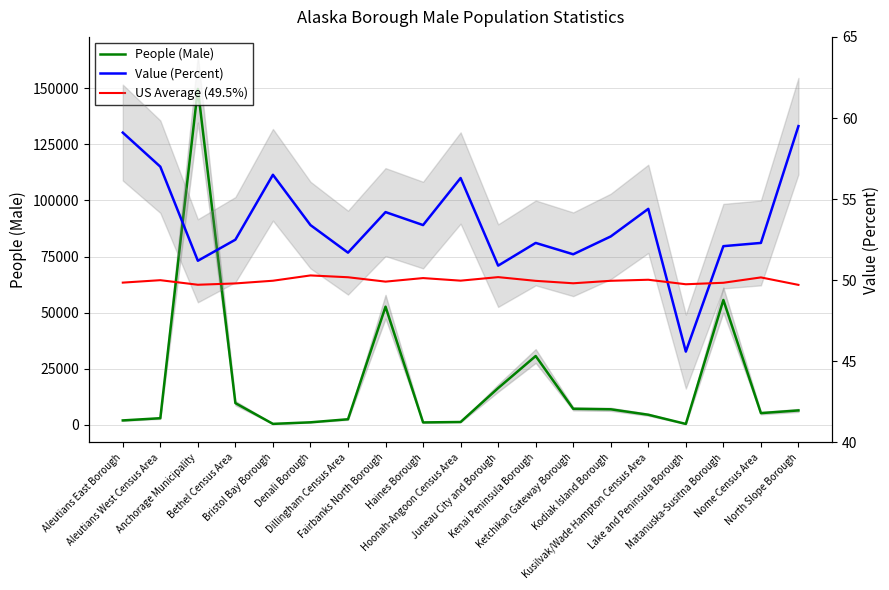

Which series has the widest spread of values?

People (Male)